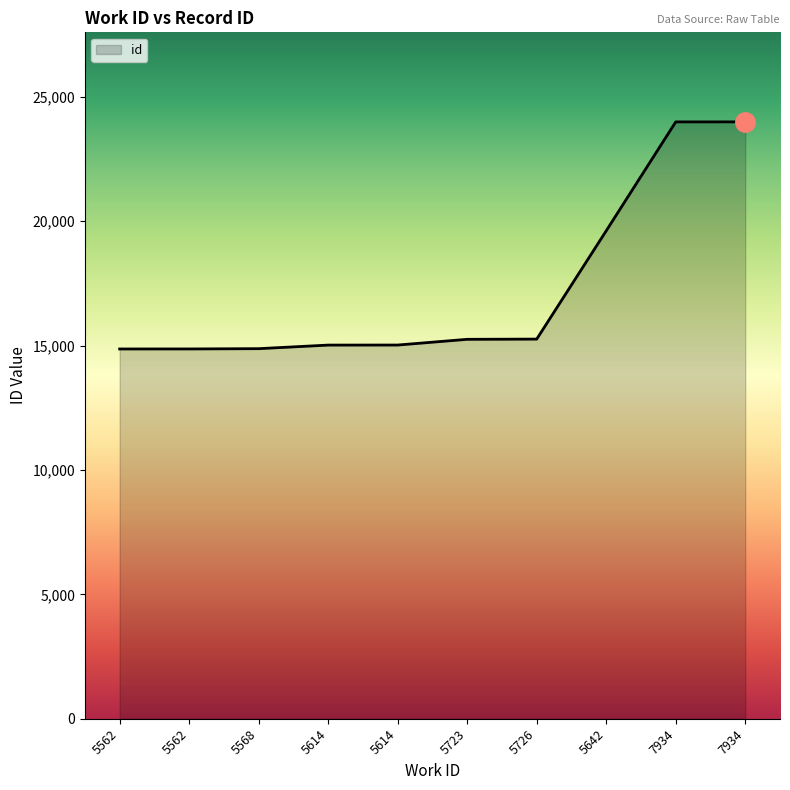

What is the change in value from 5562 to 5723?

+388